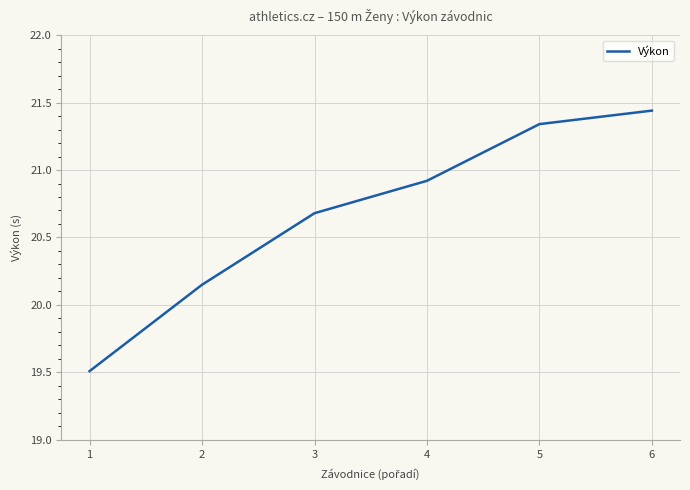

Count the number of values greater than 20.

5